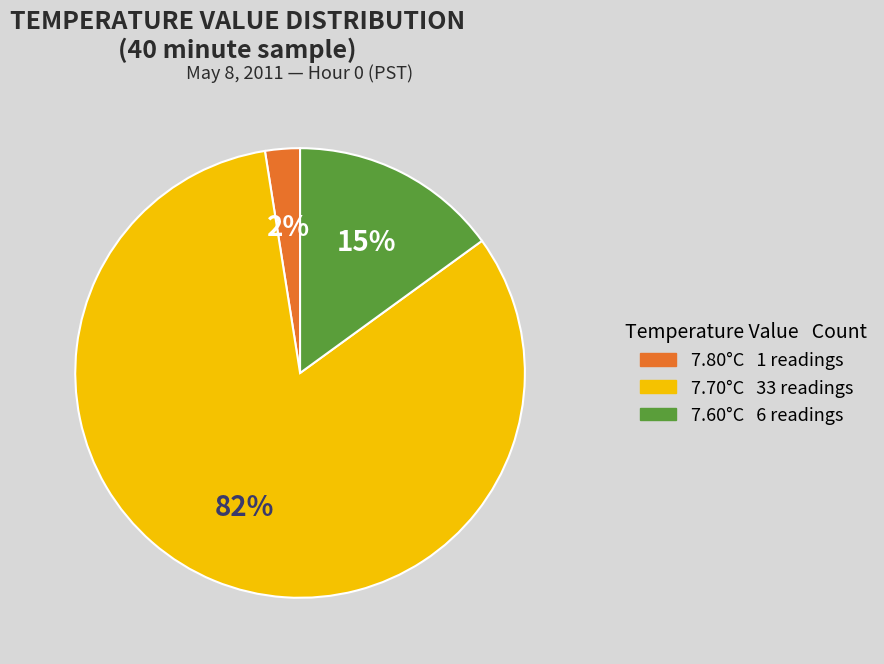

To the nearest percent, what is the average slice percentage?

33%